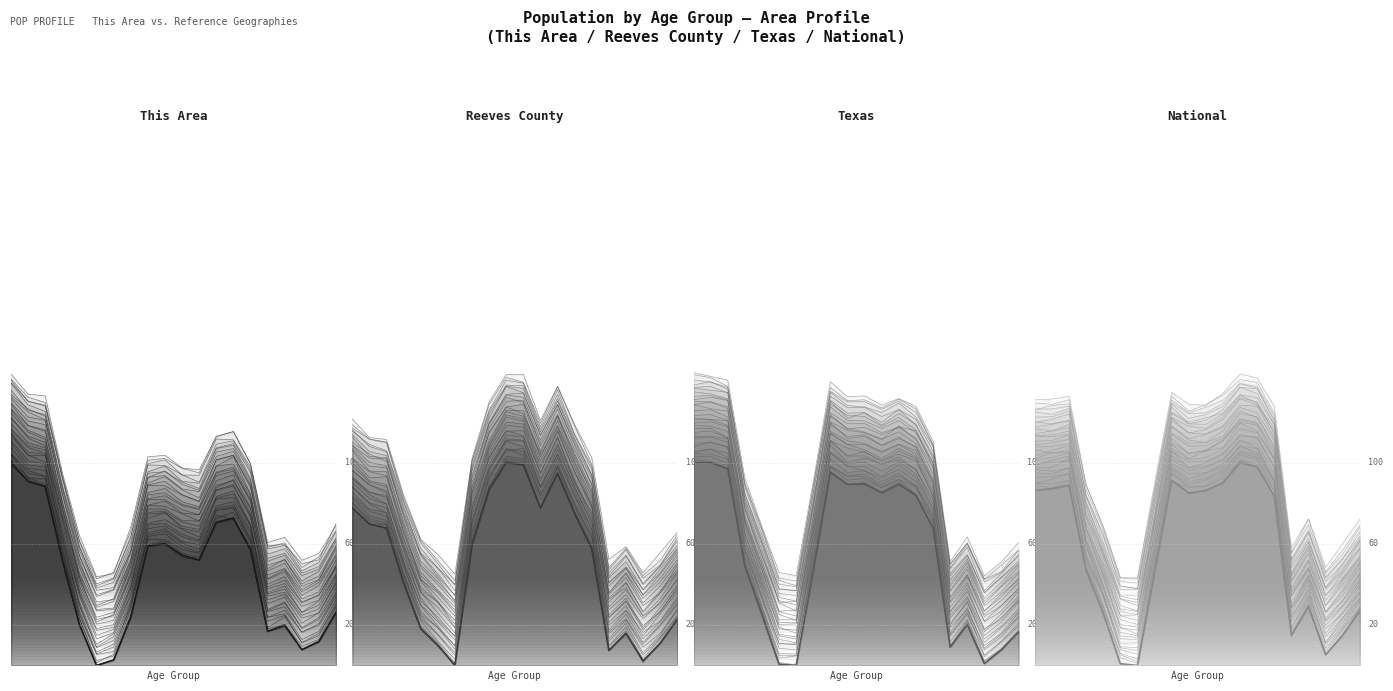

How many interior local peaks does the National series have?

4